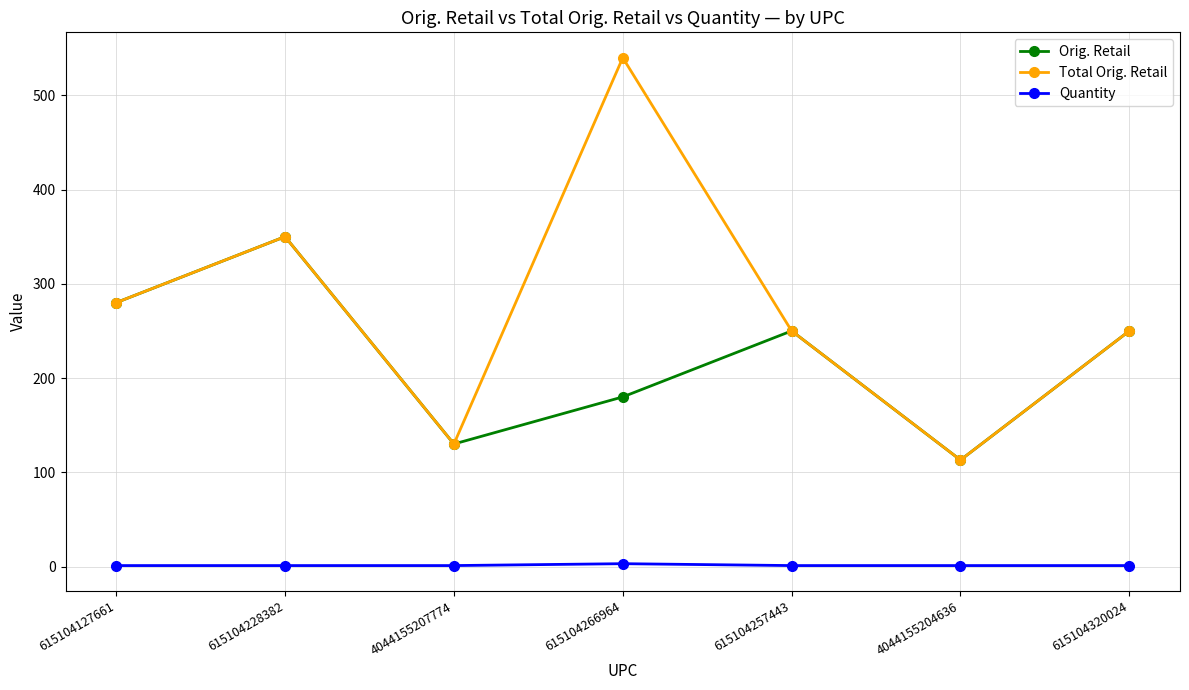

The Orig. Retail series shows 111.6 at 615104127661. True or false?

False